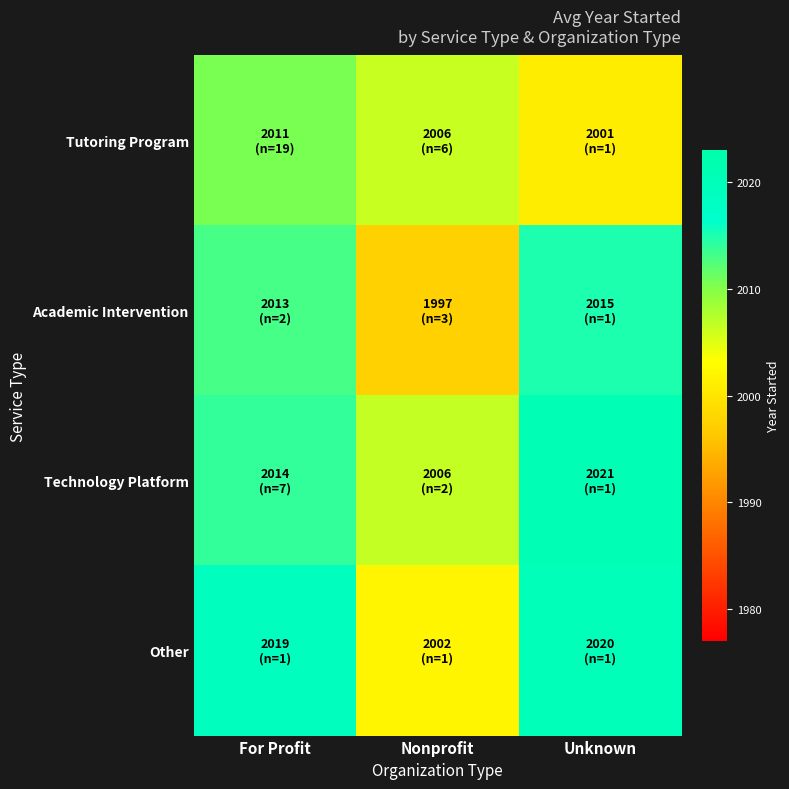

Reading left to right, what are all the values shown in this chart?

Tutoring Program: For Profit=2010.5	Nonprofit=2006.3	Unknown=2001.0
Academic Intervention: For Profit=2013.0	Nonprofit=1997.3	Unknown=2015.0
Technology Platform: For Profit=2014.0	Nonprofit=2006.5	Unknown=2021.0
Other: For Profit=2019.0	Nonprofit=2002.0	Unknown=2020.0